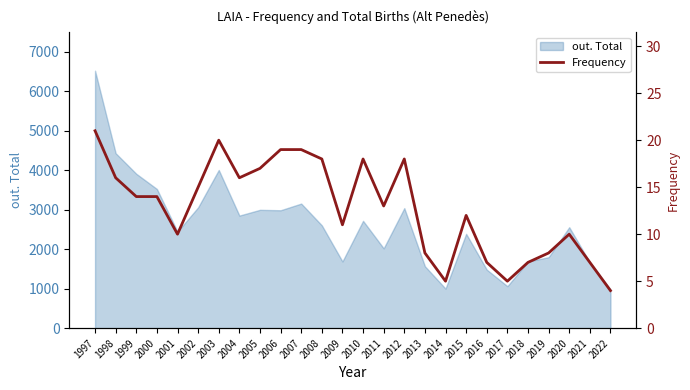

Which category has the highest value across all series?

1997